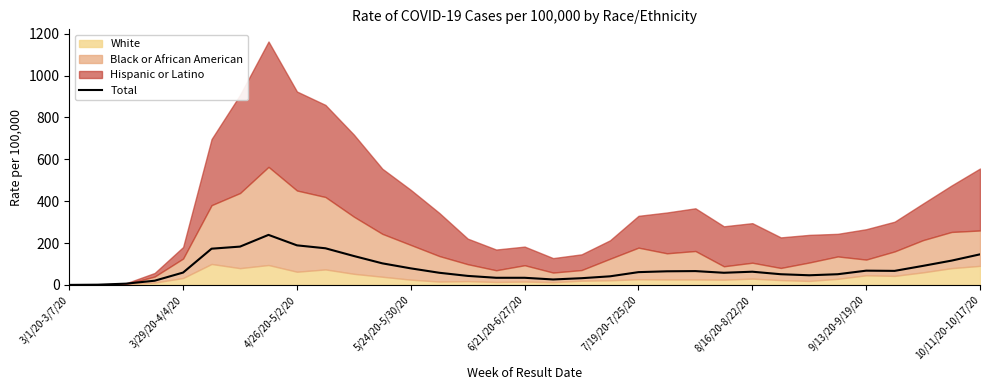

What is the difference between the second highest and minimum values?

189